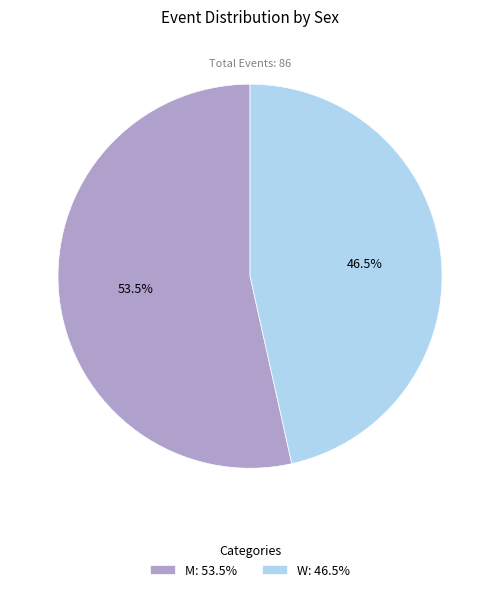

What percentage do W and M together represent?

100.0%